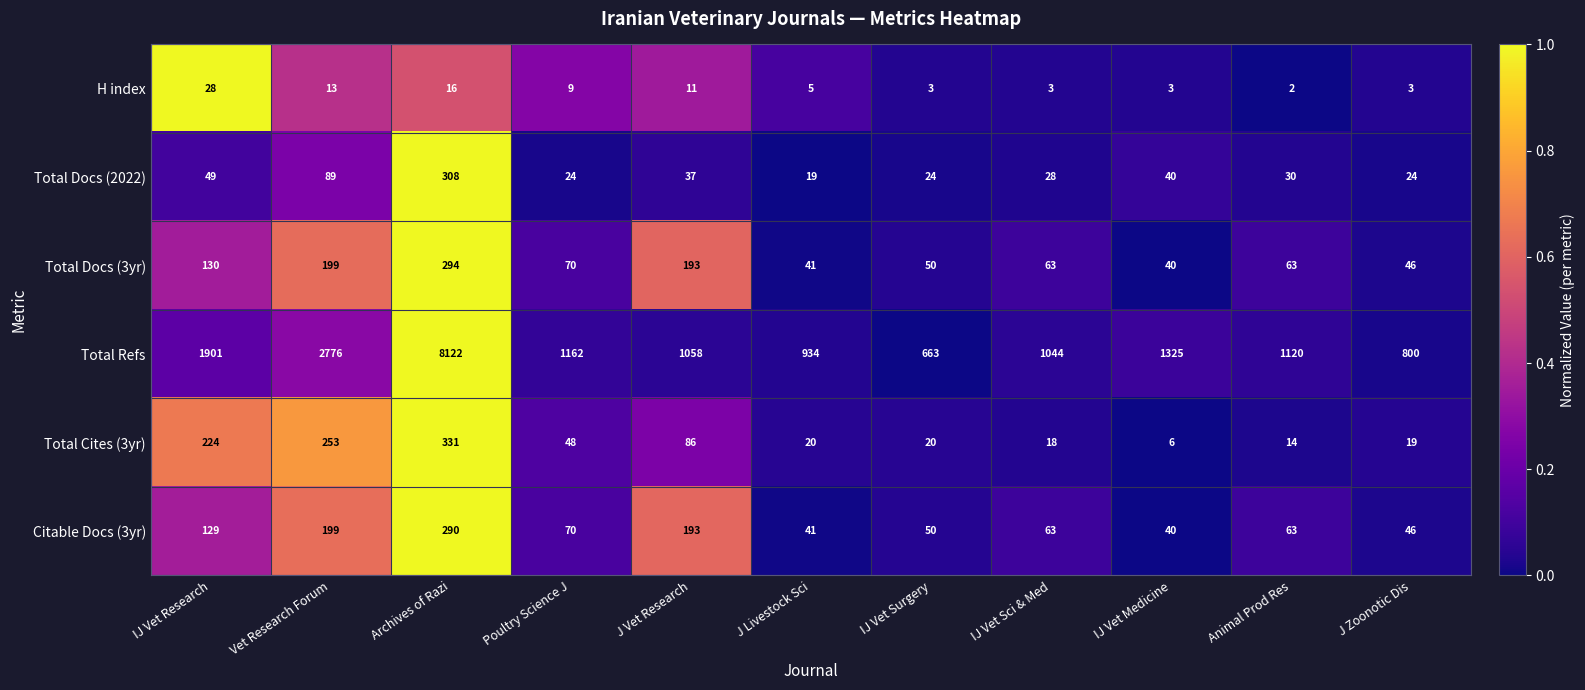

Is the value of Total Docs (2022) at J Livestock Sci greater than the value of Total Cites (3yr) at IJ Vet Sci & Med?

Yes